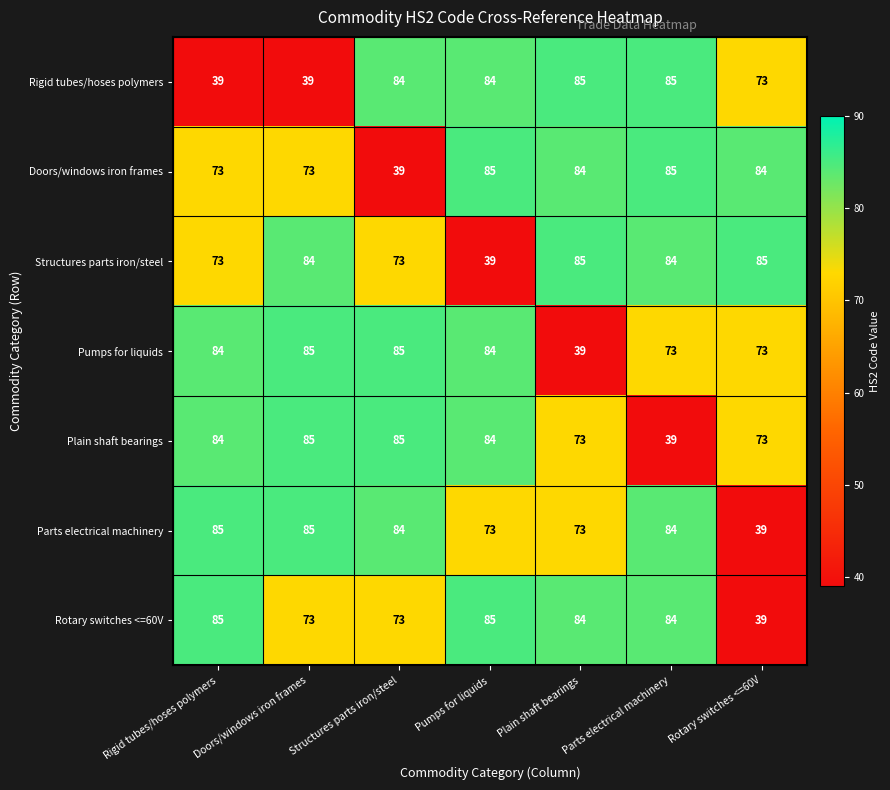

Is it true that Pumps for liquids equals 23 at Structures parts iron/steel?

False